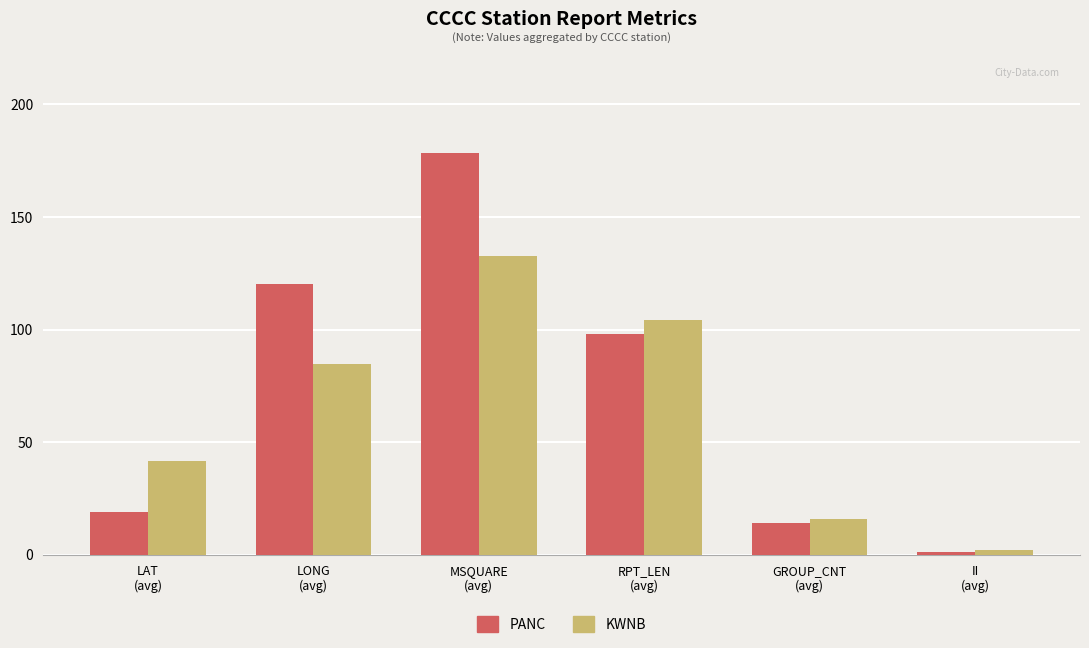

The PANC series shows 37.8 at LONG
(avg). True or false?

False